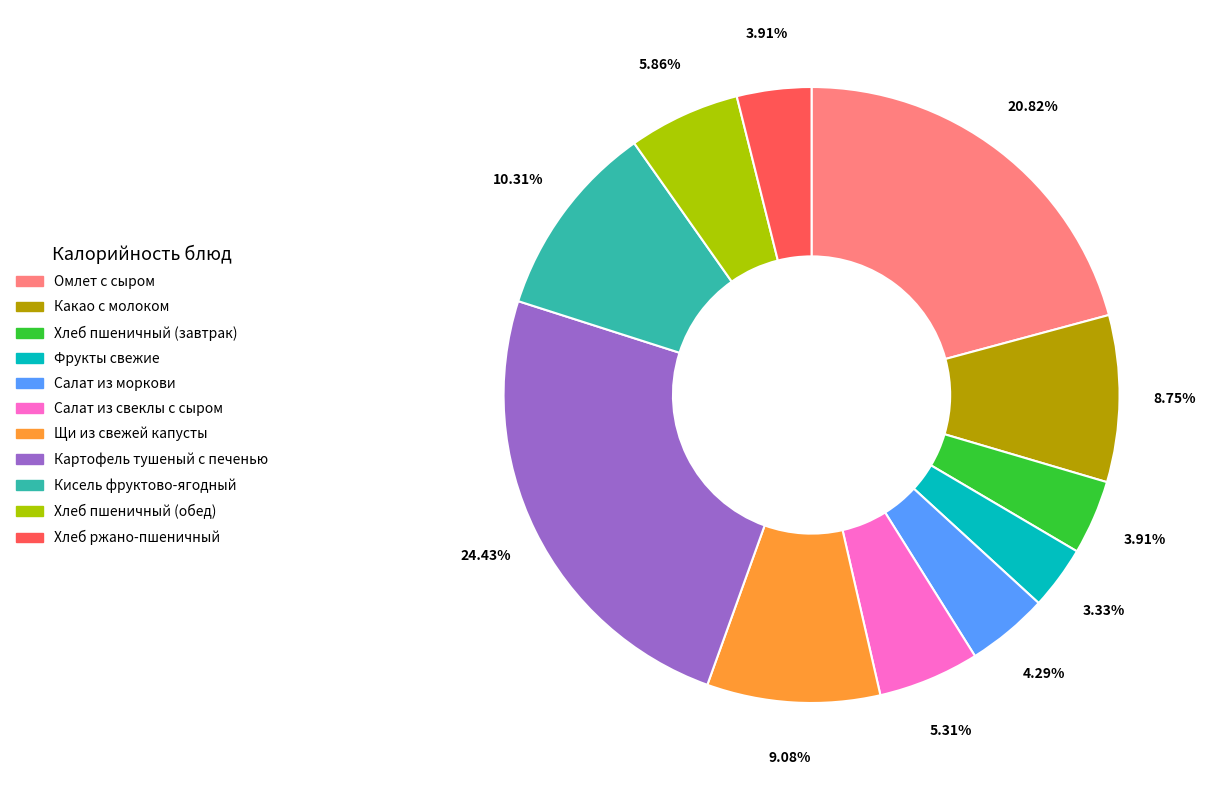

To the nearest percent, what is the average slice percentage?

9%